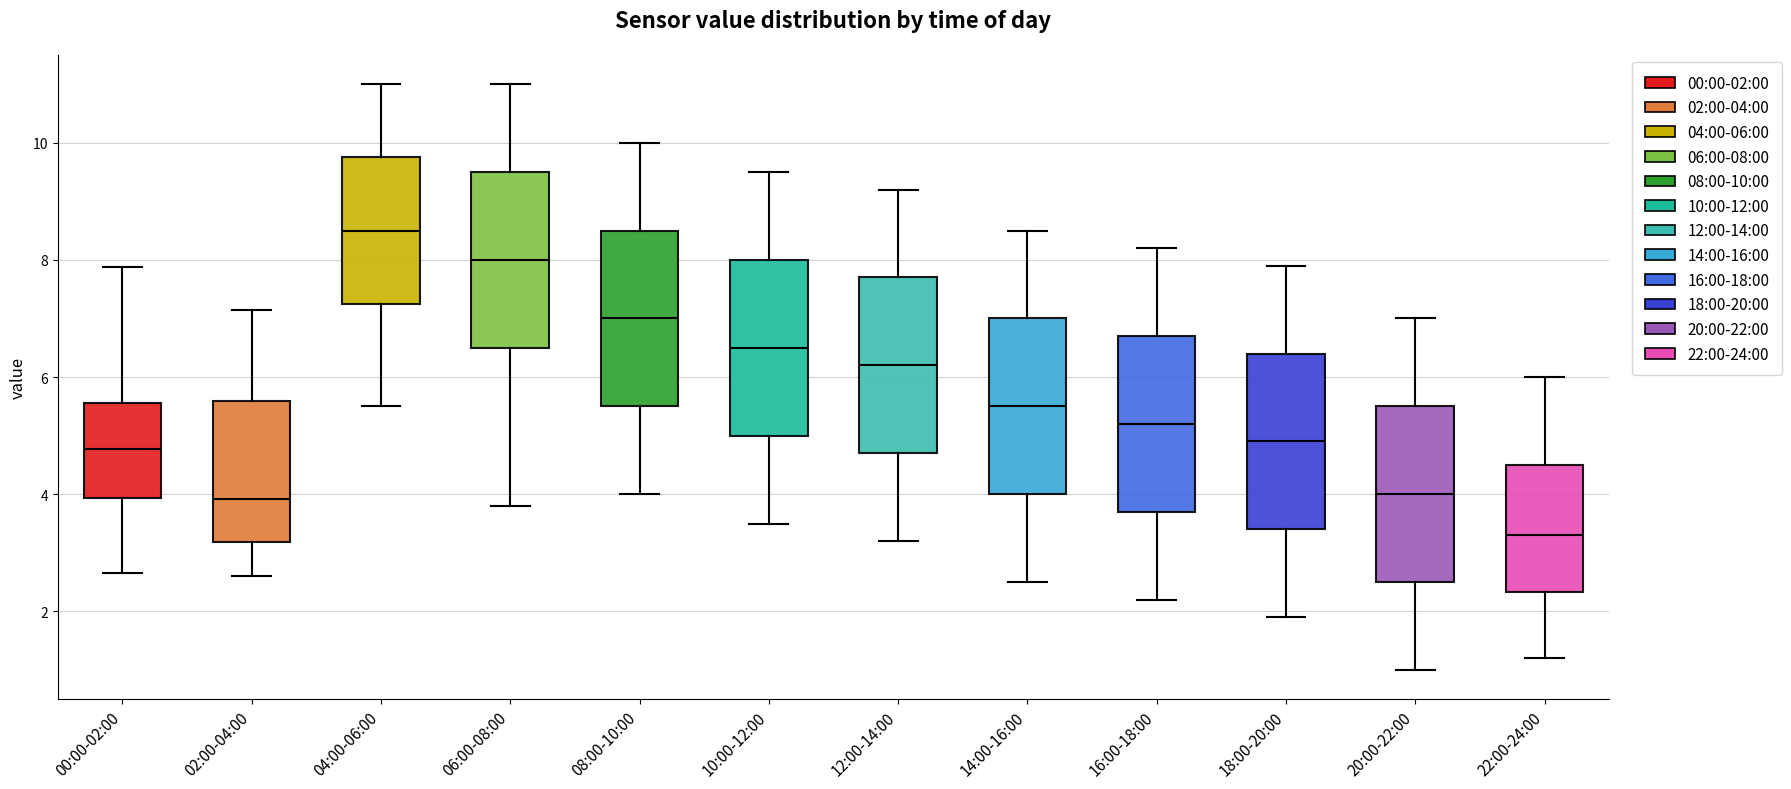

Reading left to right, transcribe this box plot: for each box, give where its median line is, the range the box spans, and where its two whiskers end, as read against the y-axis. The values are not printed on the chart, so give them approximately, as read against the axis.

00:00-02:00: median 4.8, box 4.0 to 5.6, whiskers 2.6 to 7.8
02:00-04:00: median 4.0, box 3.2 to 5.6, whiskers 2.6 to 7.2
04:00-06:00: median 8.6, box 7.2 to 9.8, whiskers 5.6 to 11.0
06:00-08:00: median 8.0, box 6.6 to 9.6, whiskers 3.8 to 11.0
08:00-10:00: median 7.0, box 5.6 to 8.6, whiskers 4.0 to 10.0
10:00-12:00: median 6.6, box 5.0 to 8.0, whiskers 3.6 to 9.6
12:00-14:00: median 6.2, box 4.8 to 7.8, whiskers 3.2 to 9.2
14:00-16:00: median 5.6, box 4.0 to 7.0, whiskers 2.6 to 8.6
16:00-18:00: median 5.2, box 3.8 to 6.8, whiskers 2.2 to 8.2
18:00-20:00: median 5.0, box 3.4 to 6.4, whiskers 2.0 to 8.0
20:00-22:00: median 4.0, box 2.6 to 5.6, whiskers 1.0 to 7.0
22:00-24:00: median 3.4, box 2.4 to 4.6, whiskers 1.2 to 6.0